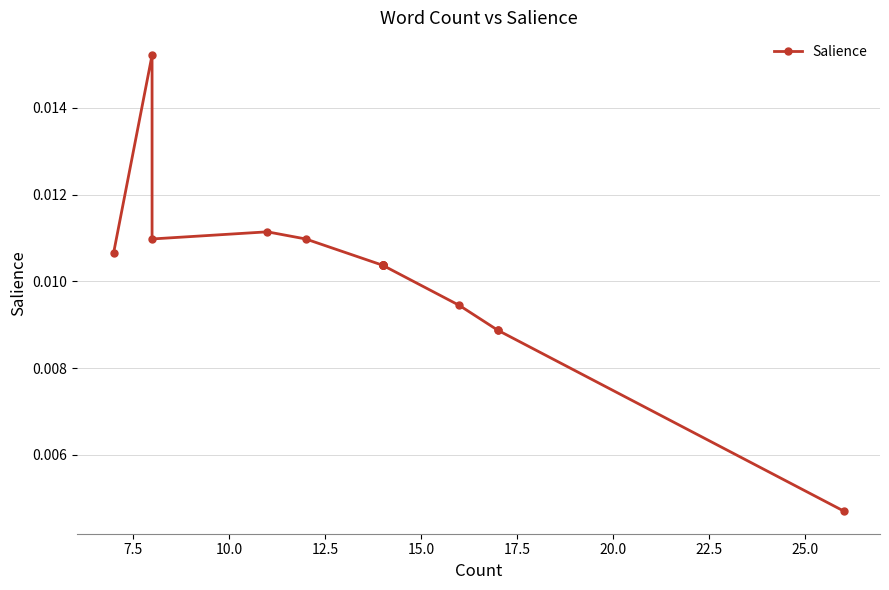

Does the chart display data point markers on the line(s)?

Yes